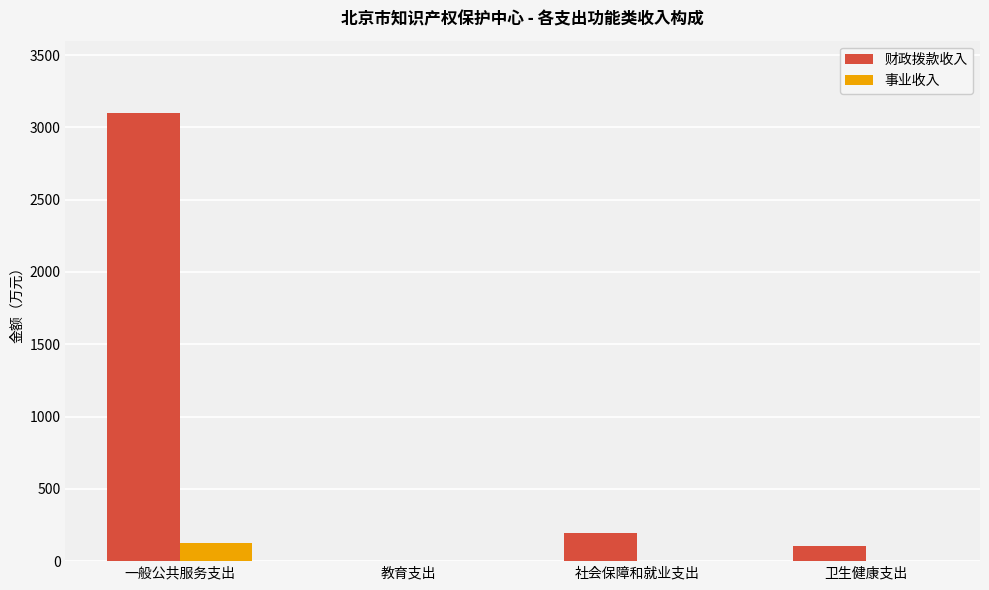

What are all the series names shown in the legend?

财政拨款收入, 事业收入